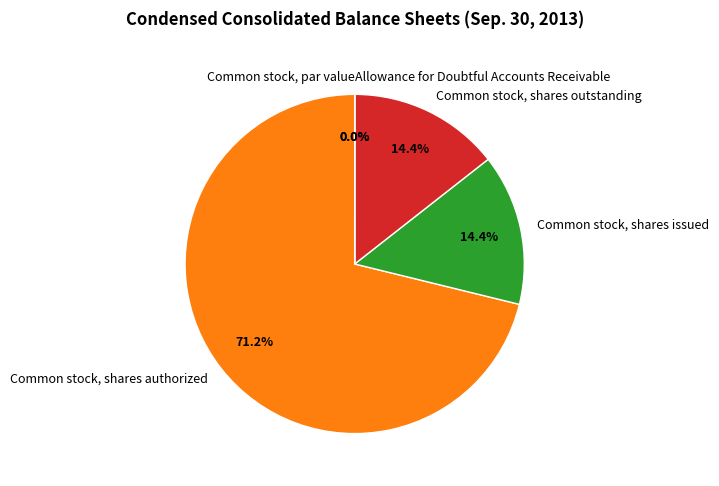

Which slice is the smallest?

Common stock, par value